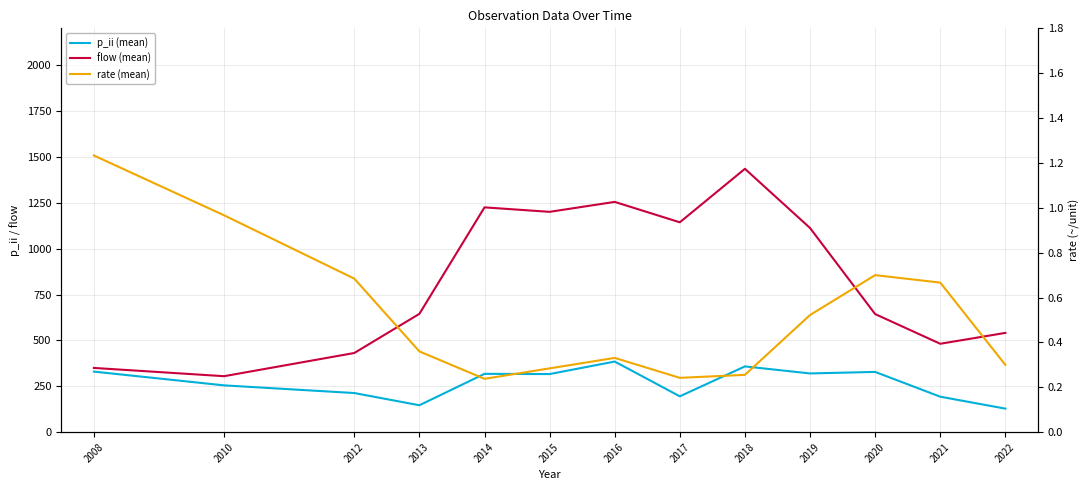

At which category does flow (mean) reach its first local peak?

2014